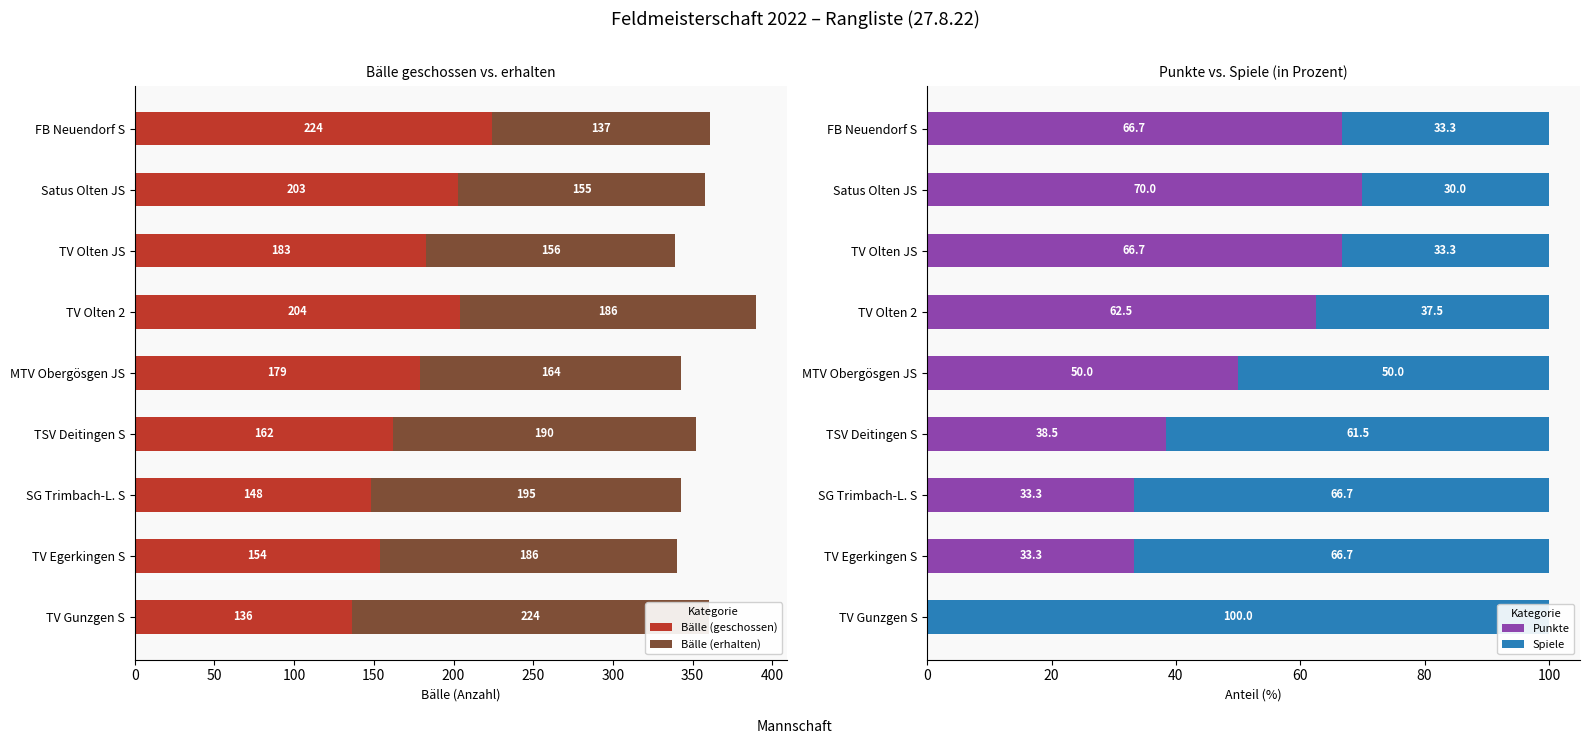

The Bälle (erhalten) series shows 186.0 at TV Olten 2. True or false?

True